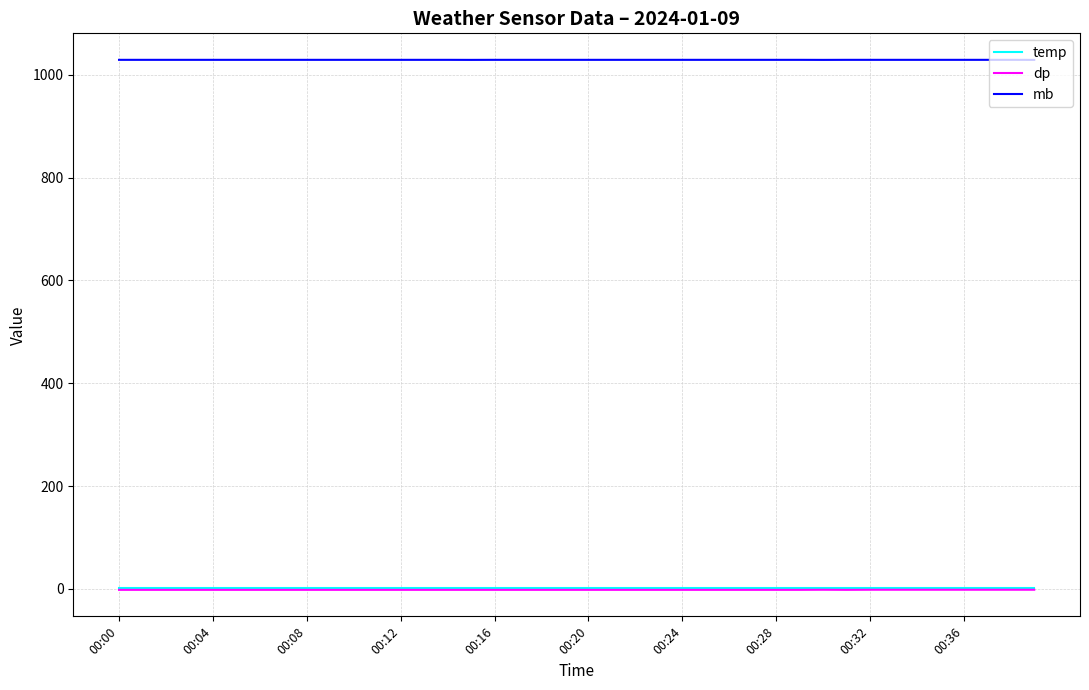

What is the average value of the dp series?

-1.7